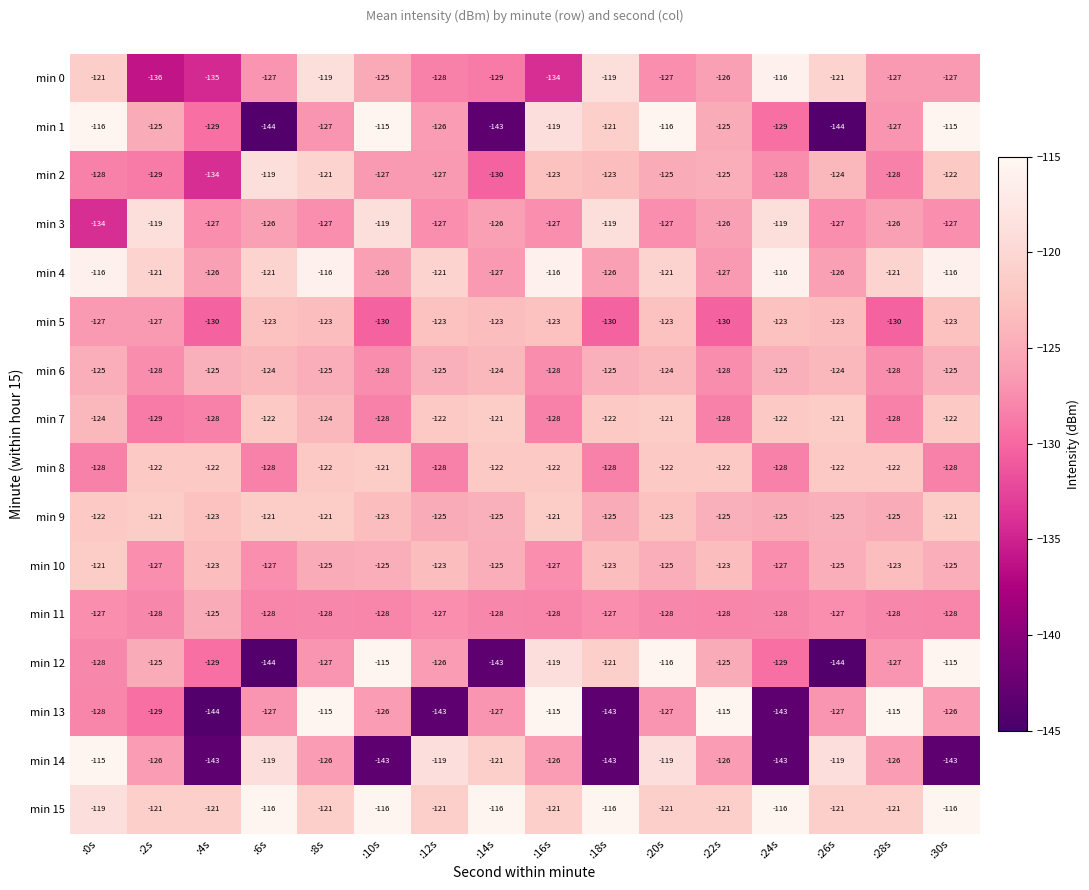

What is the difference between the highest and lowest values at :0s?

19